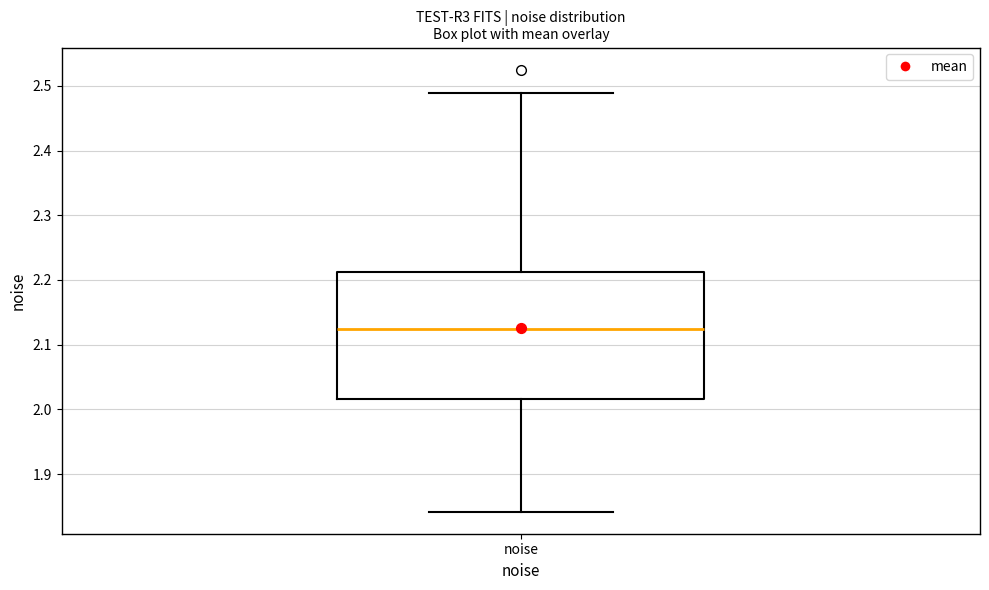

Where does the median line of the box for noise sit on the y-axis? The values are not printed on the chart, so give them approximately, as read against the axis.

2.12